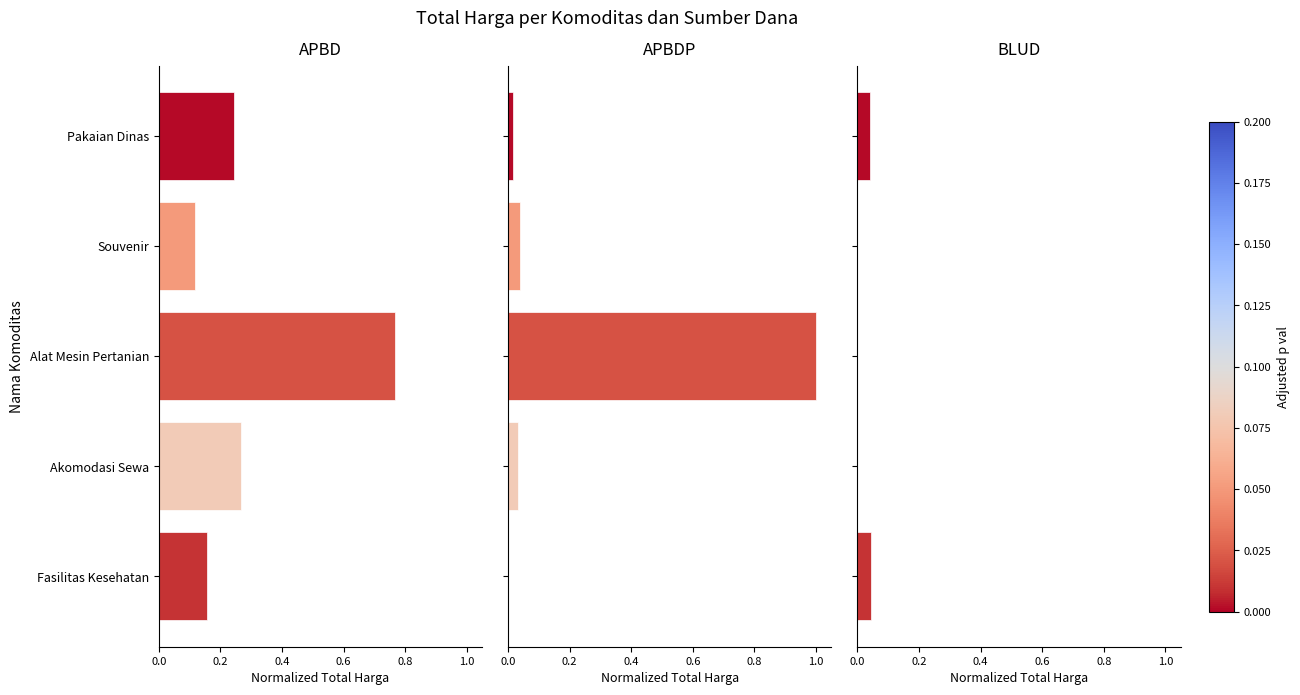

Reading right to left, extract all data points from this chart.

APBD: 0.2	0.3	0.8	0.1	0.2
APBDP: 0.0	0.0	1.0	0.0	0.0
BLUD: 0.0	0.0	0.0	0.0	0.0